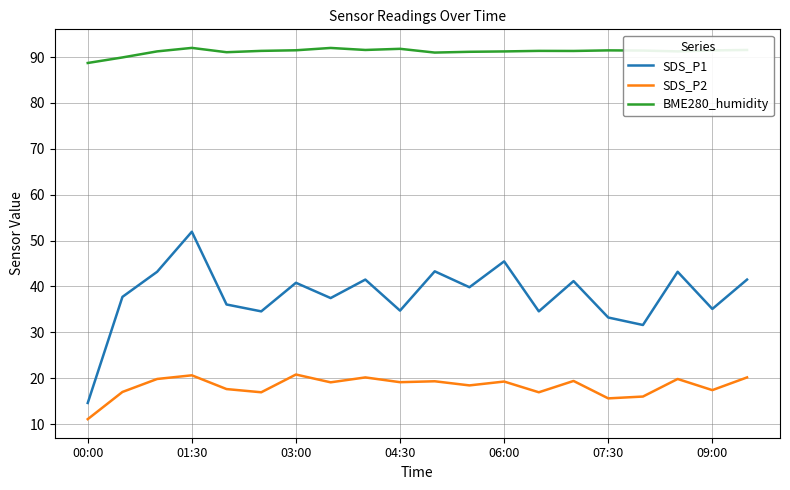

Which series has the widest spread of values?

SDS_P1